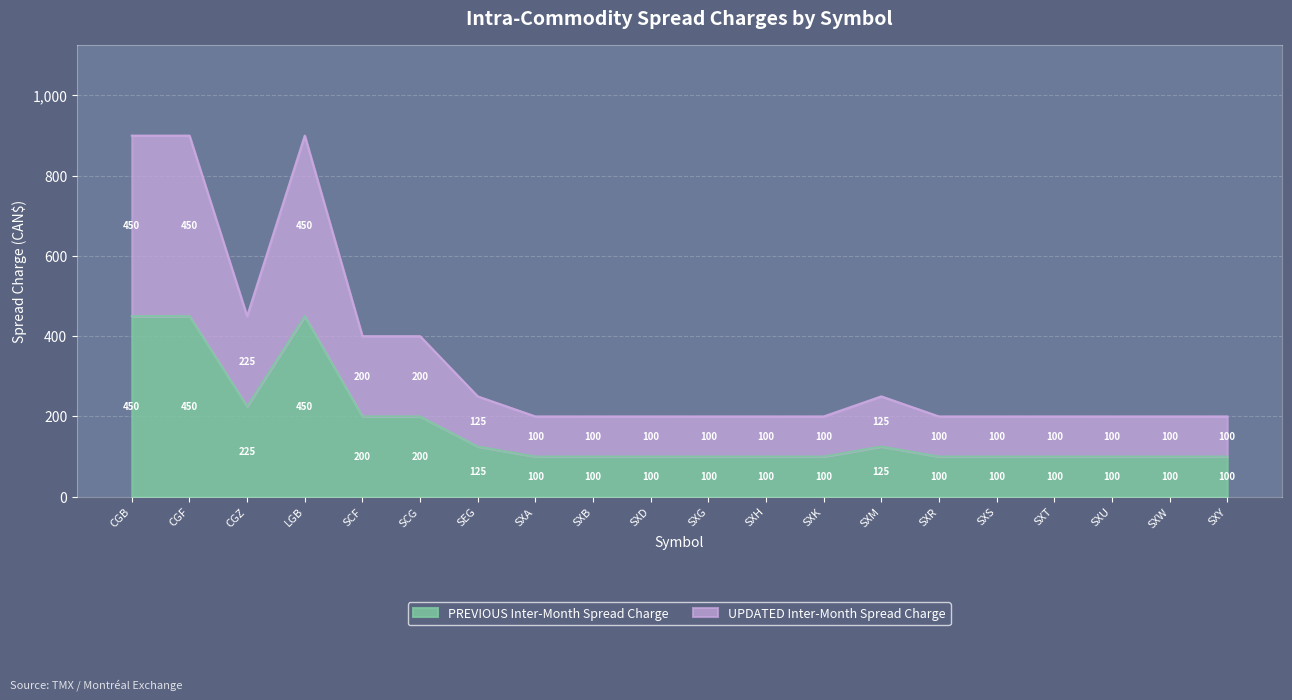

What is the average value of the PREVIOUS Inter-Month Spread Charge series?

171